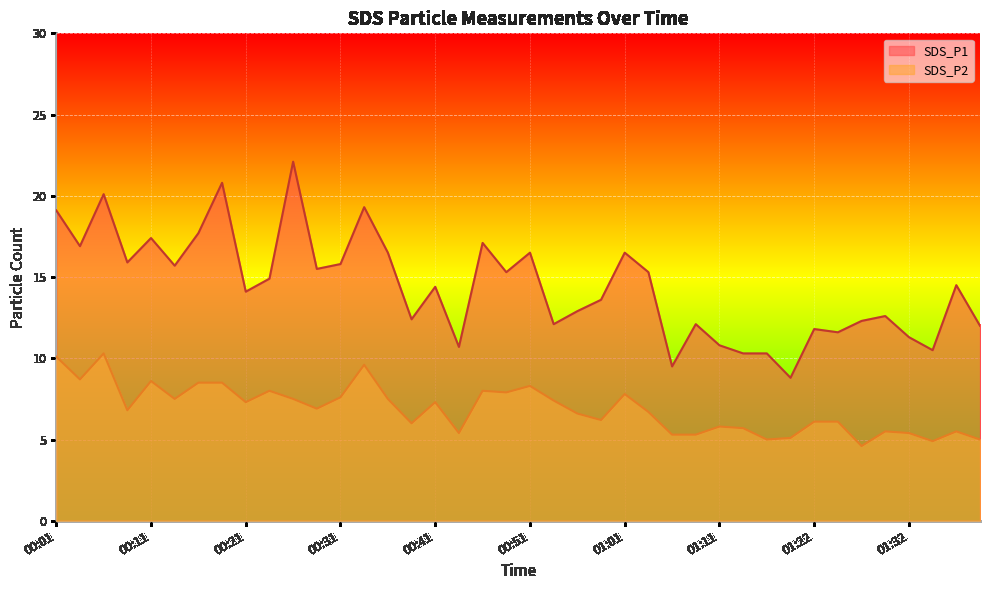

Reading left to right, what are all the values shown in this chart?

SDS_P1: 19.1	16.9	20.1	15.9	17.4	15.7	17.7	20.8	14.1	14.9	22.1	15.5	15.8	19.3	16.5	12.4	14.4	10.7	17.1	15.3	16.5	12.1	12.9	13.6	16.5	15.3	9.5	12.1	10.8	10.3	10.3	8.8	11.8	11.6	12.3	12.6	11.3	10.5	14.5	12.0
SDS_P2: 10.1	8.7	10.3	6.8	8.6	7.5	8.5	8.5	7.3	8.0	7.5	6.9	7.6	9.6	7.5	6.0	7.3	5.4	8.0	7.9	8.3	7.4	6.6	6.2	7.8	6.7	5.3	5.3	5.8	5.7	5.0	5.1	6.1	6.1	4.6	5.5	5.4	4.9	5.5	5.0